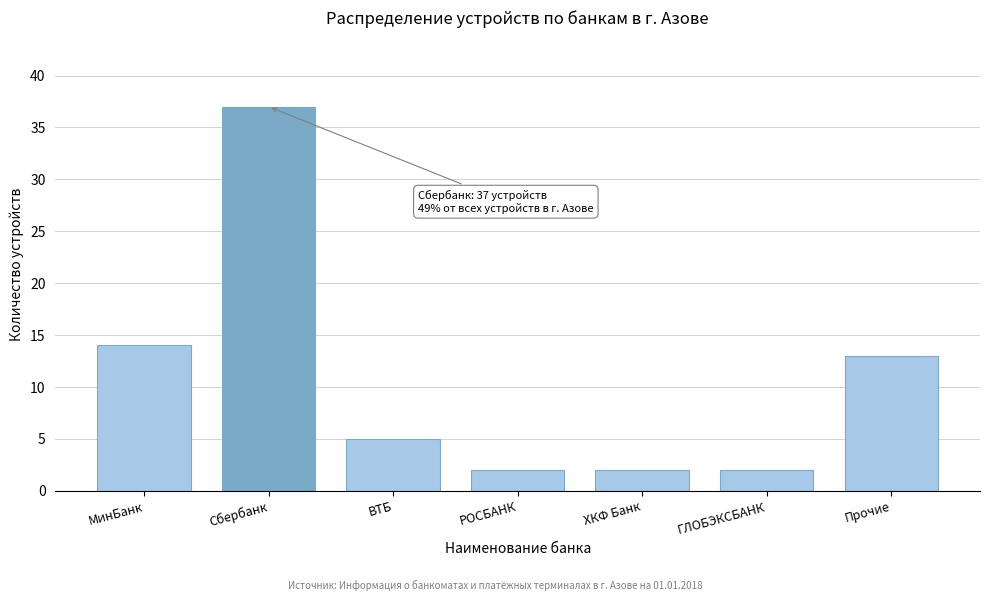

Reading left to right, list all the values displayed in this chart.

14	37	5	2	2	2	13